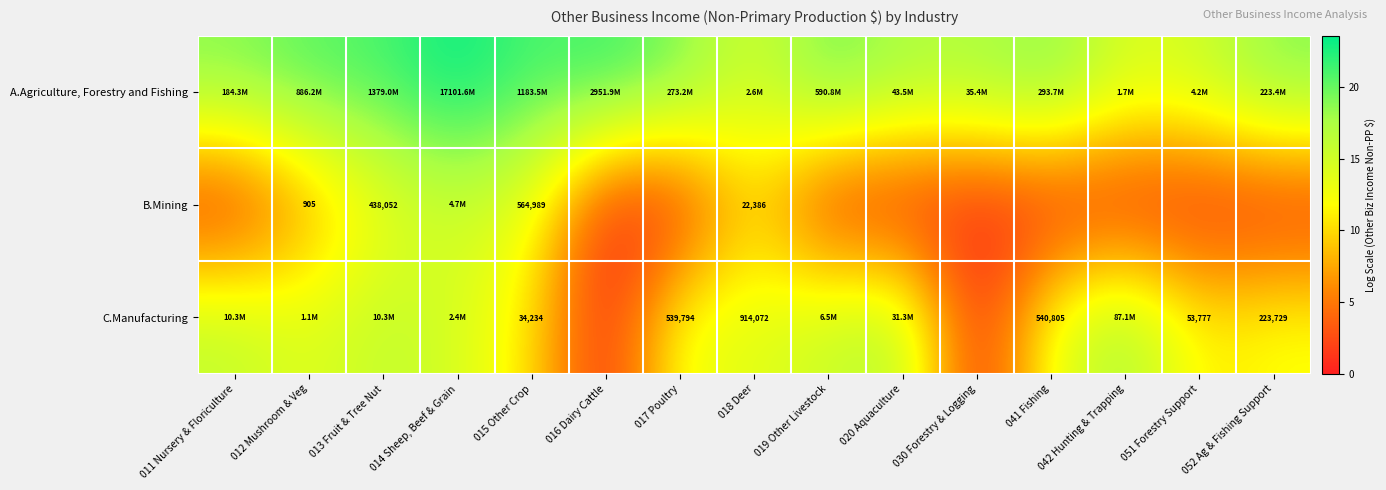

Is the value of A.Agriculture, Forestry and Fishing at 014 Sheep, Beef & Grain greater than the value of B.Mining at 041 Fishing?

Yes